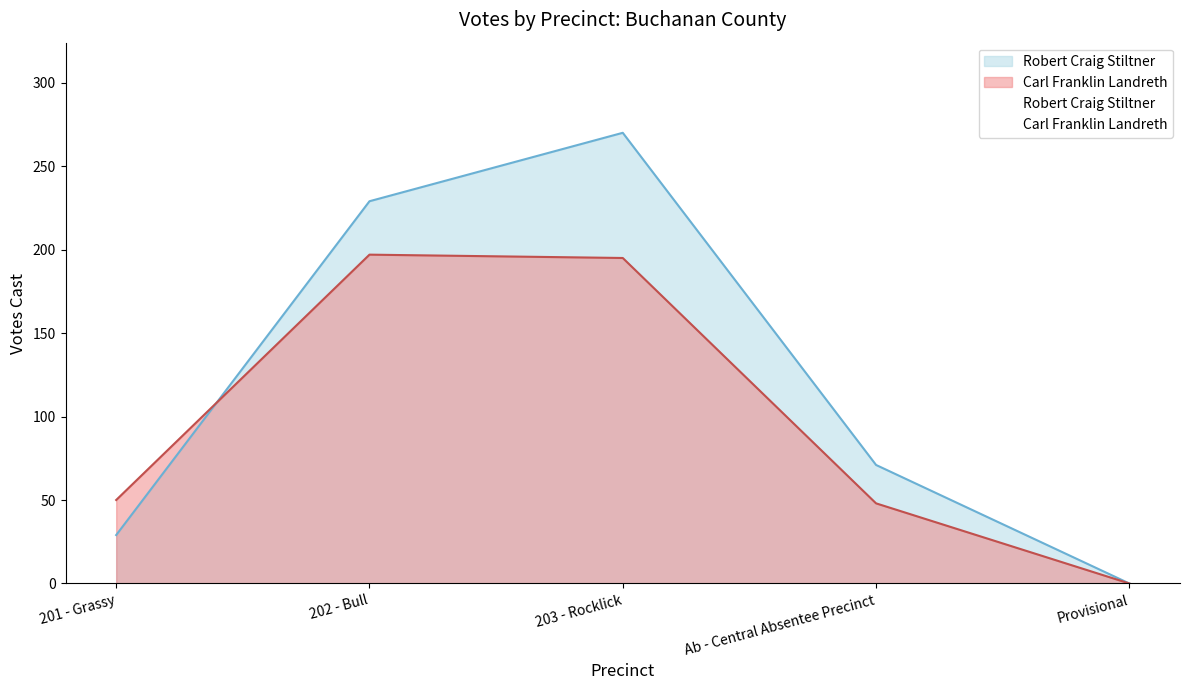

Where is the first local maximum for Robert Craig Stiltner?

203 - Rocklick